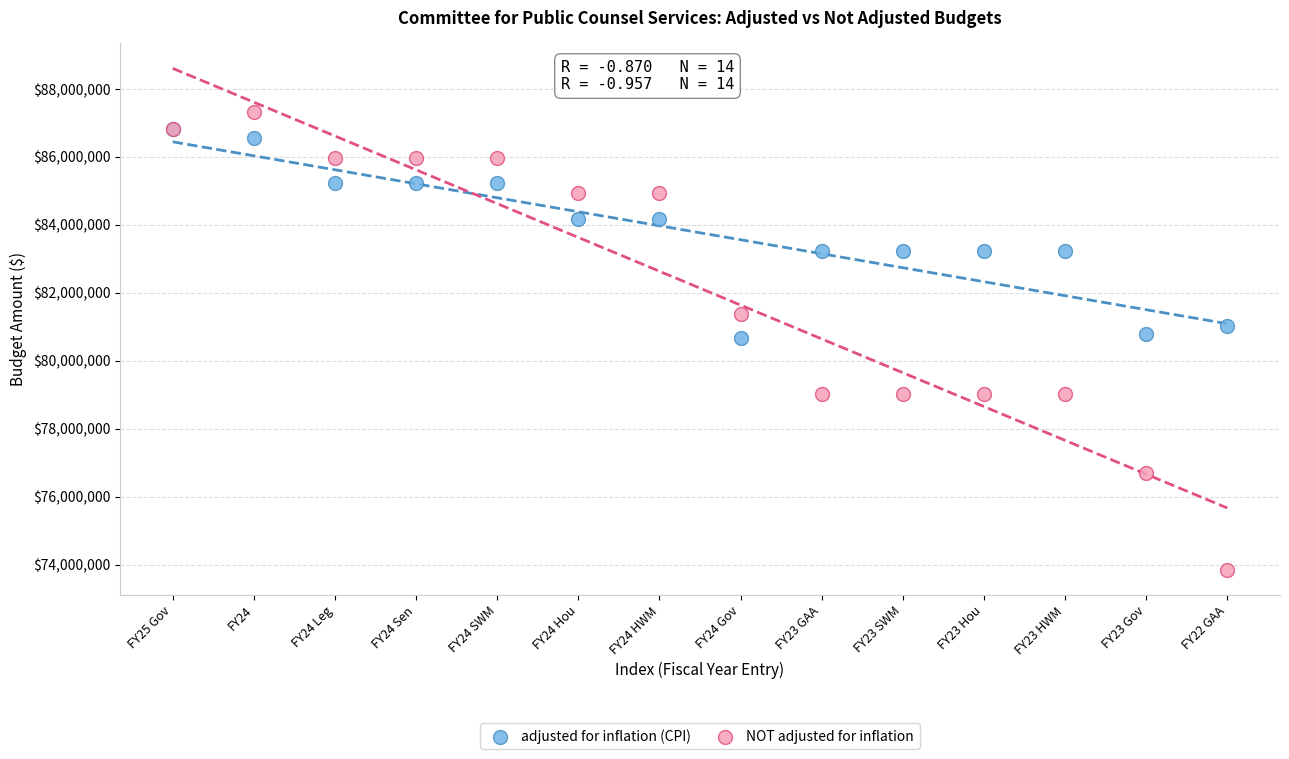

Which series has the widest spread of Y values?

NOT adjusted for inflation